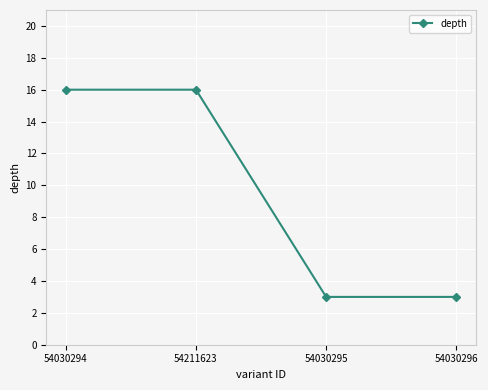

What is the difference between the values at 54211623 and 54030295?

13